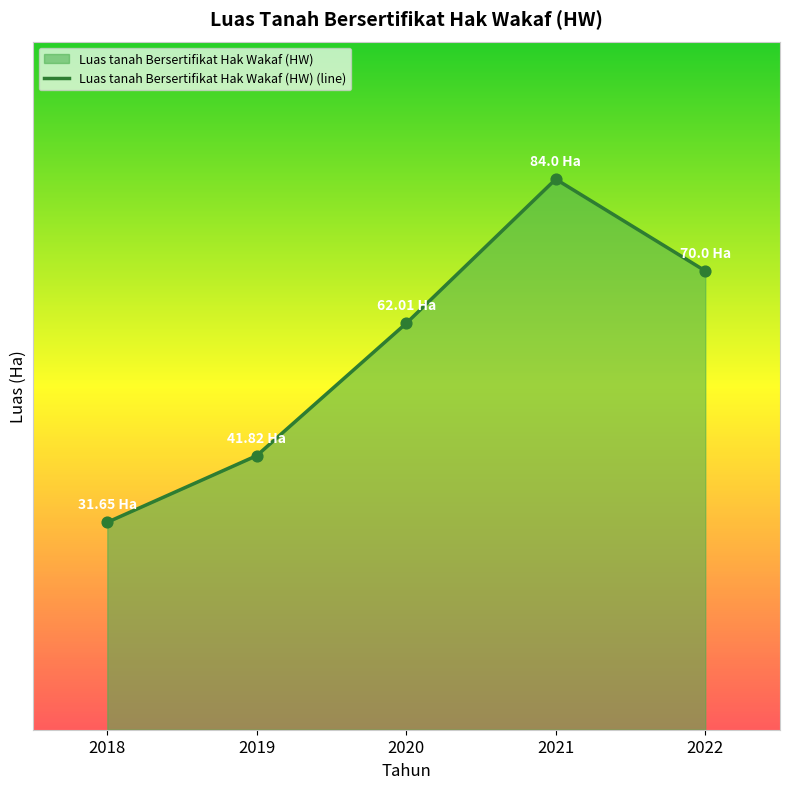

Which has a higher value, 2020 or 2019?

2020